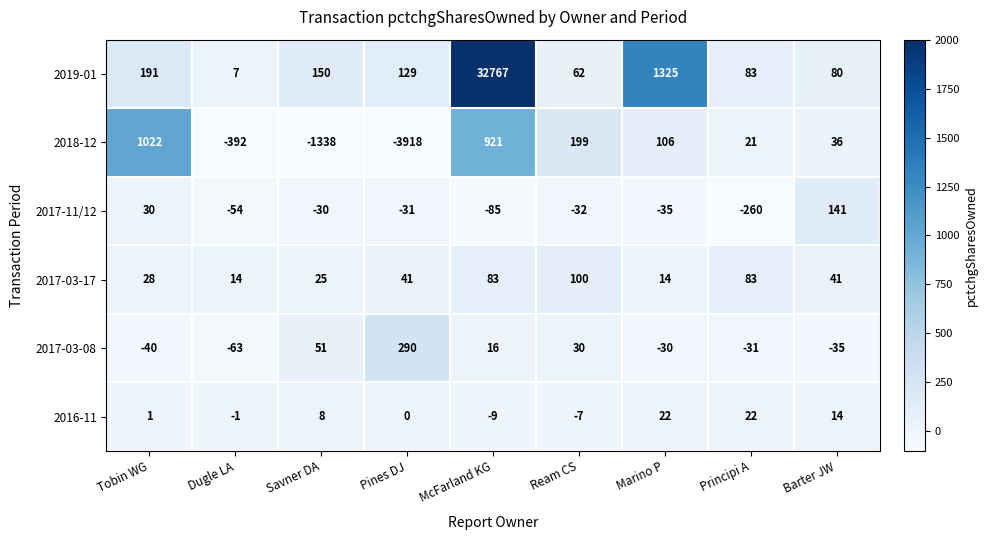

Is it true that 2017-03-17 equals 83 at McFarland KG?

True